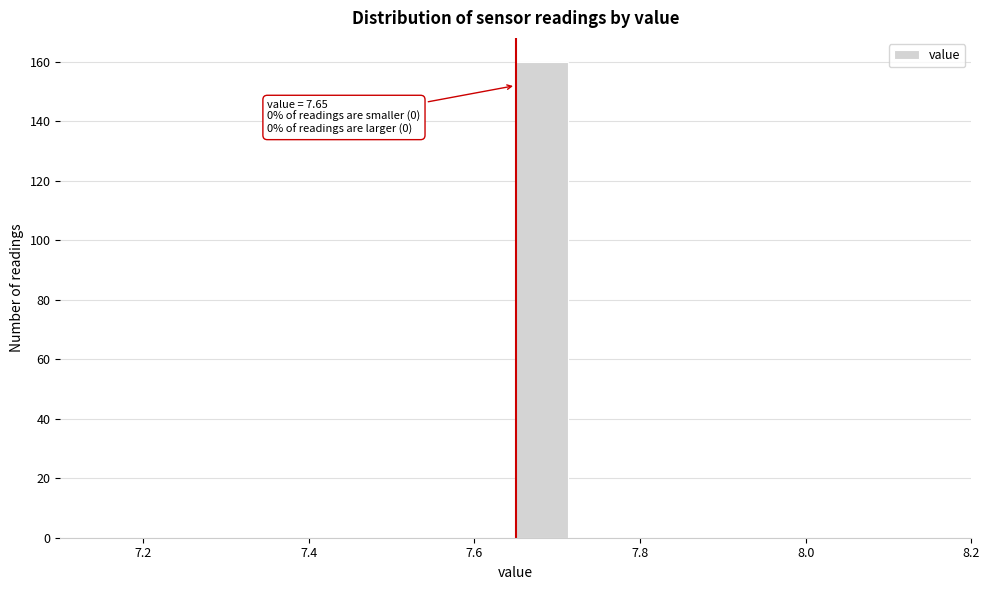

Around what value on the x-axis is the tallest bar? Give the approximate position of its centre, as read against the axis.

7.68